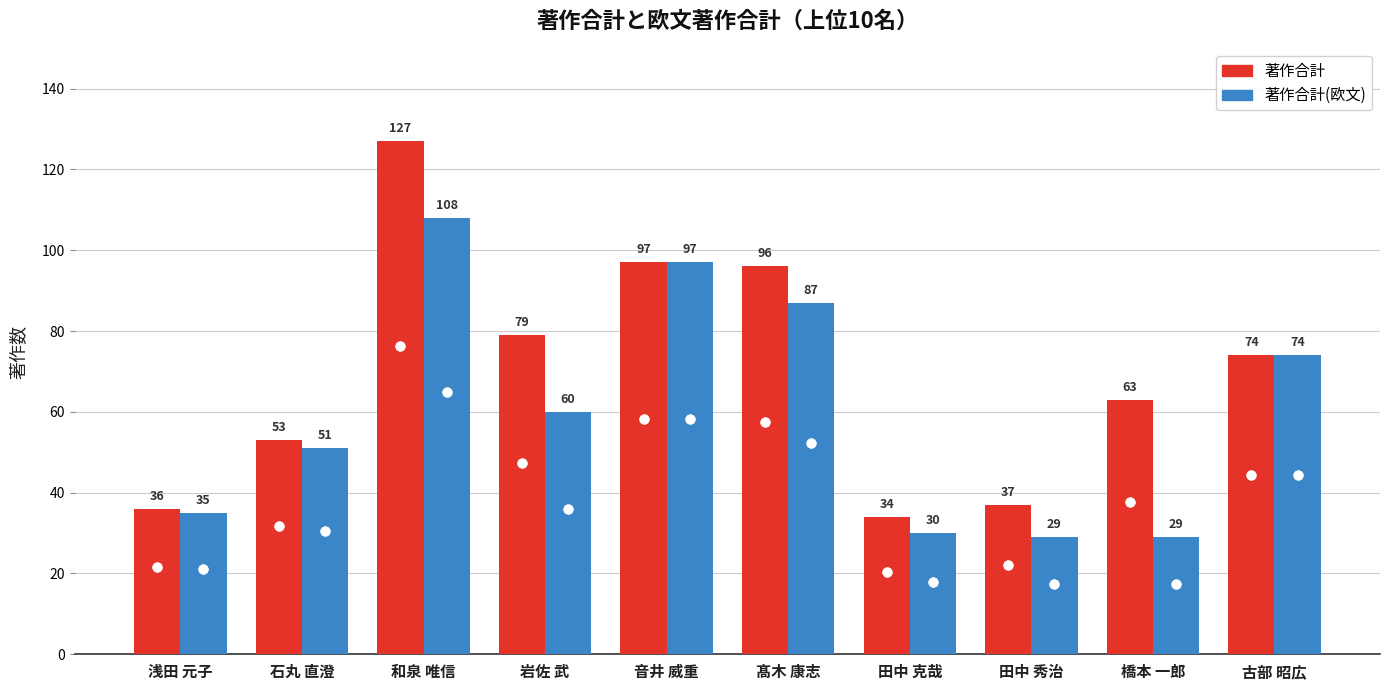

What is the spread (max minus min) of values at 田中 秀治?

8